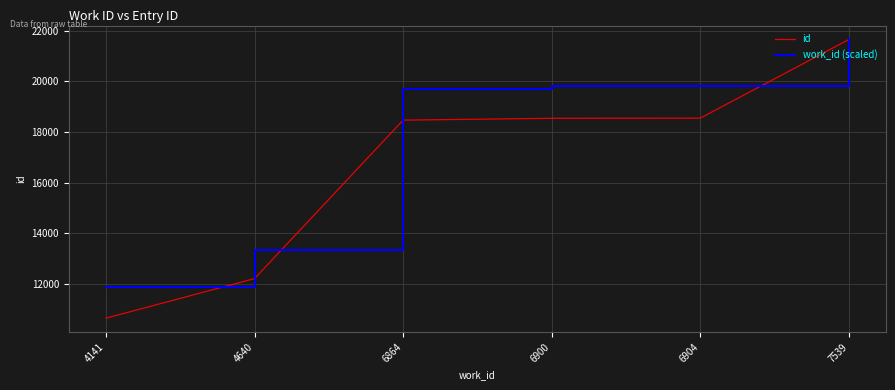

Is it true that work_id (scaled) equals 11895.7 at 4141?

True